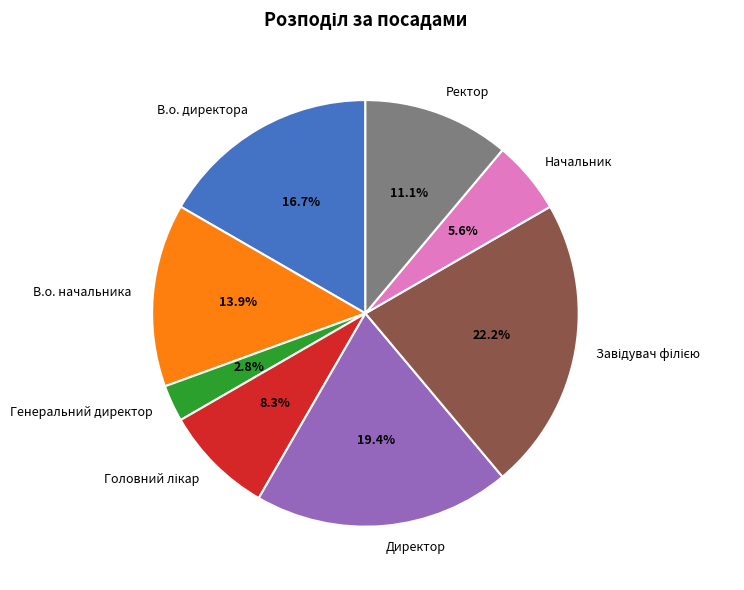

Does any single category account for the majority?

No